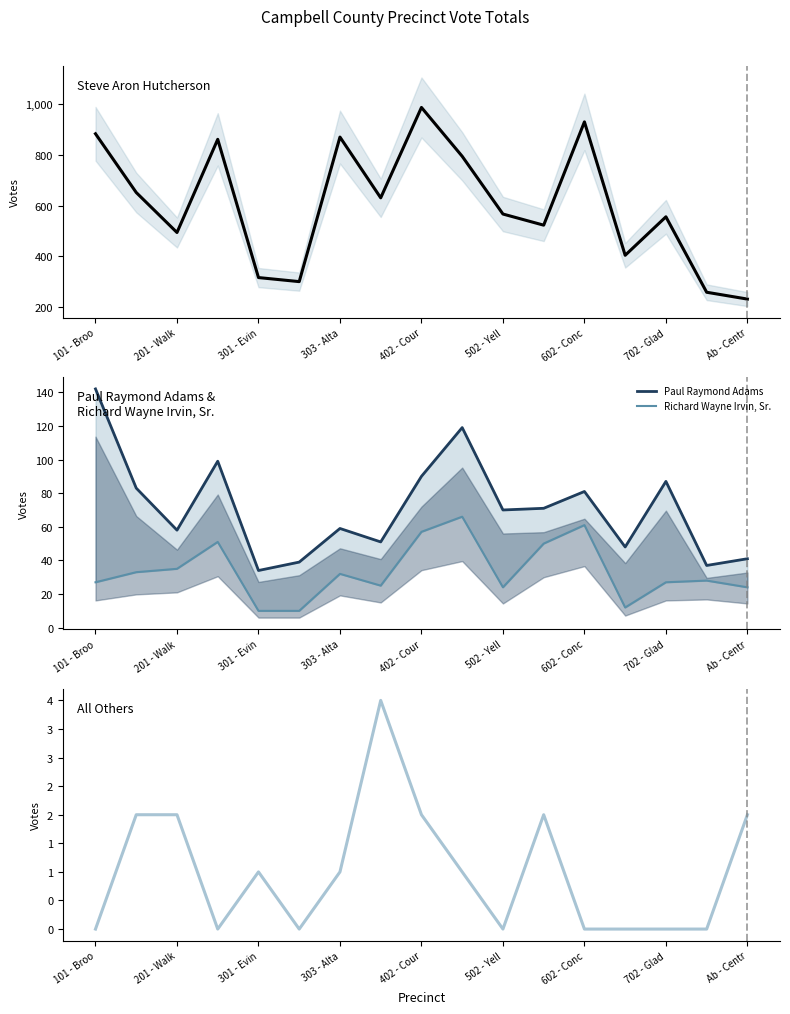

How many lines are shown in the chart?

4